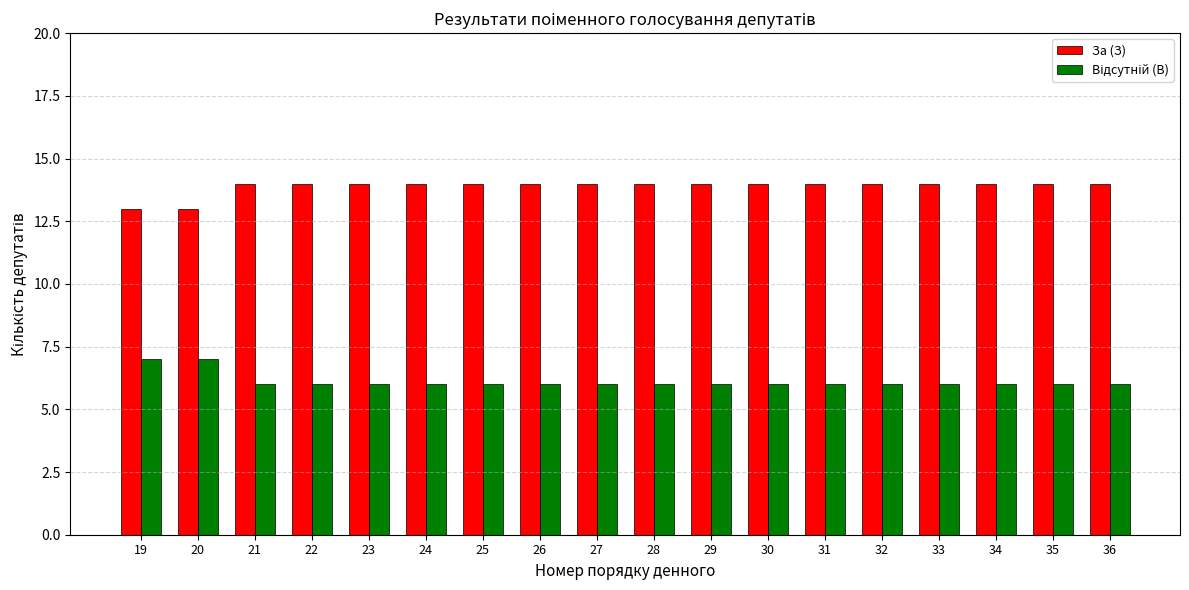

What is the total value across all series at 24?

20